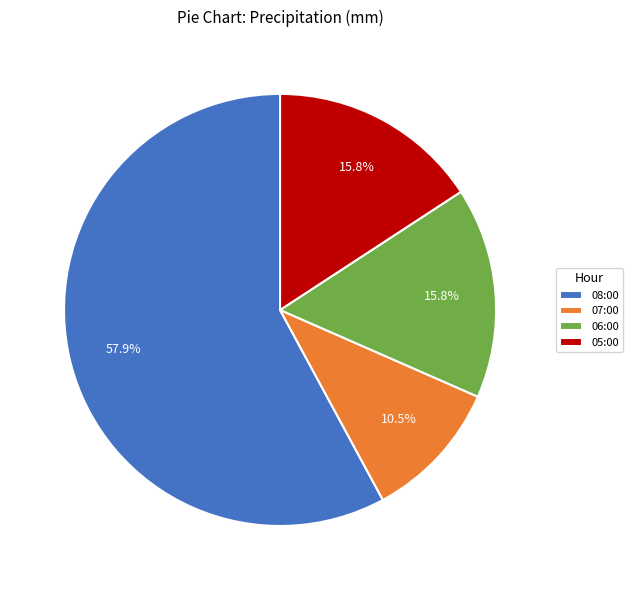

What is the majority slice?

08:00